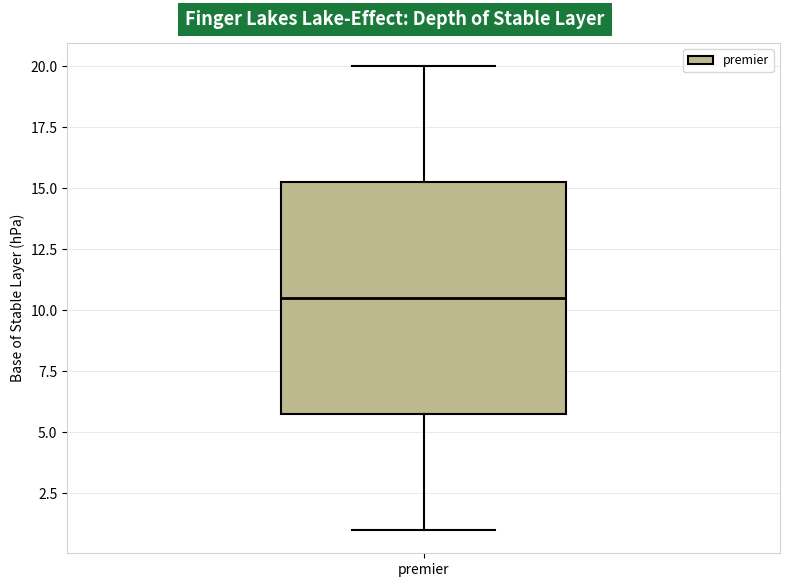

Where does the upper whisker of the box for premier end on the y-axis? The values are not printed on the chart, so give them approximately, as read against the axis.

20.0